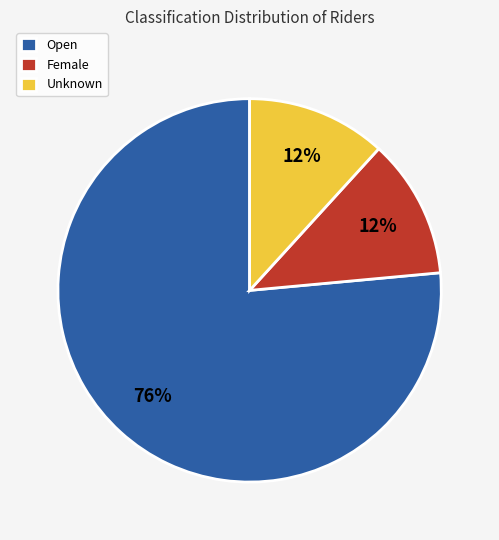

Which slice is the largest?

Open